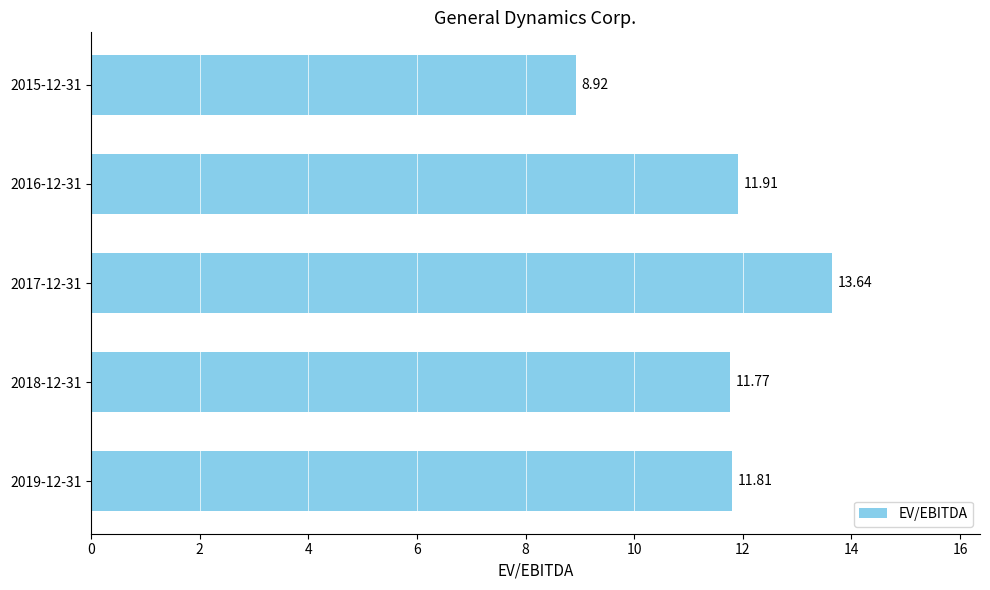

What is the greatest value displayed?

13.6